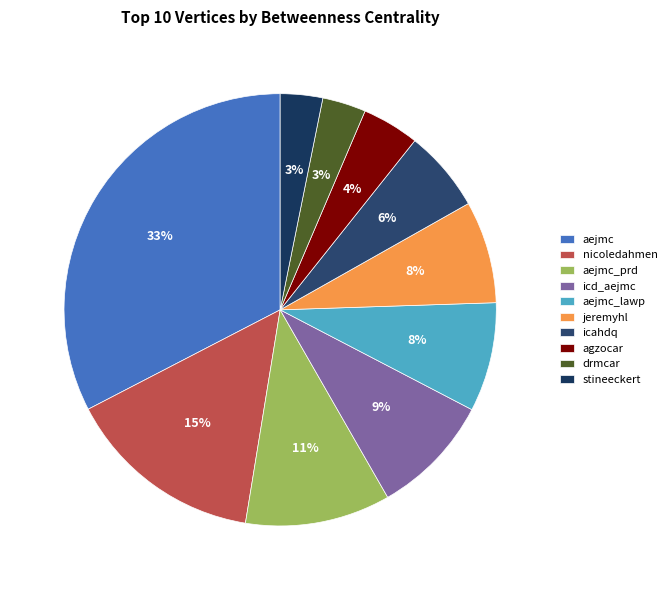

To the nearest percent, what is the combined percentage of jeremyhl and stineeckert?

11%